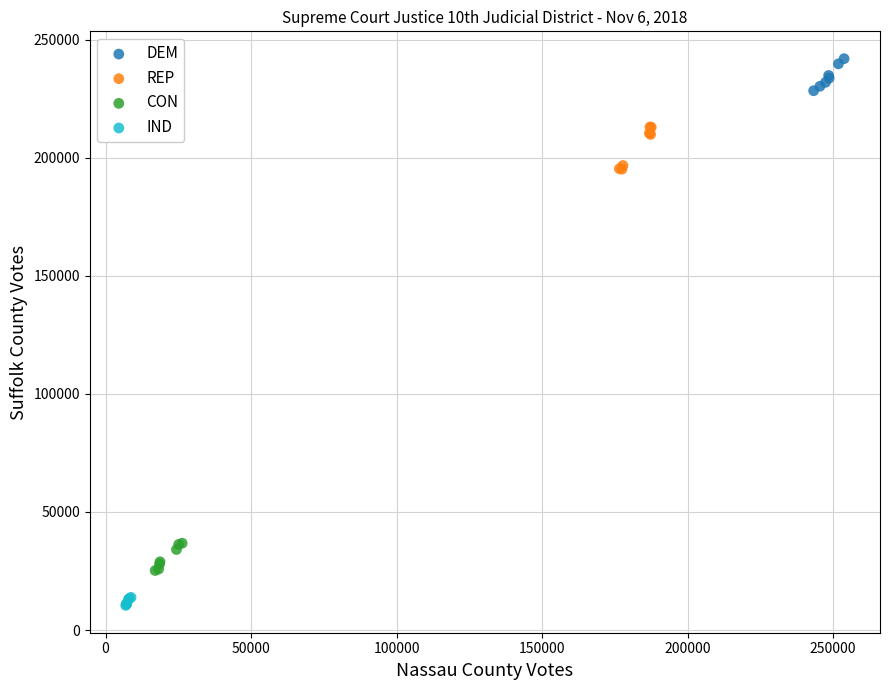

Which series reaches the maximum Y coordinate?

DEM